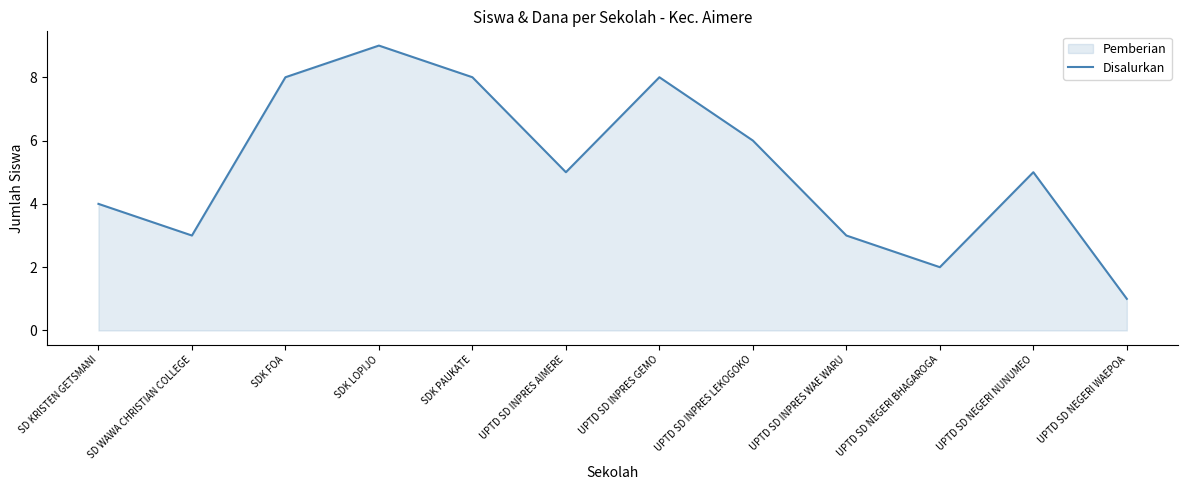

What is the sum of all values?

62